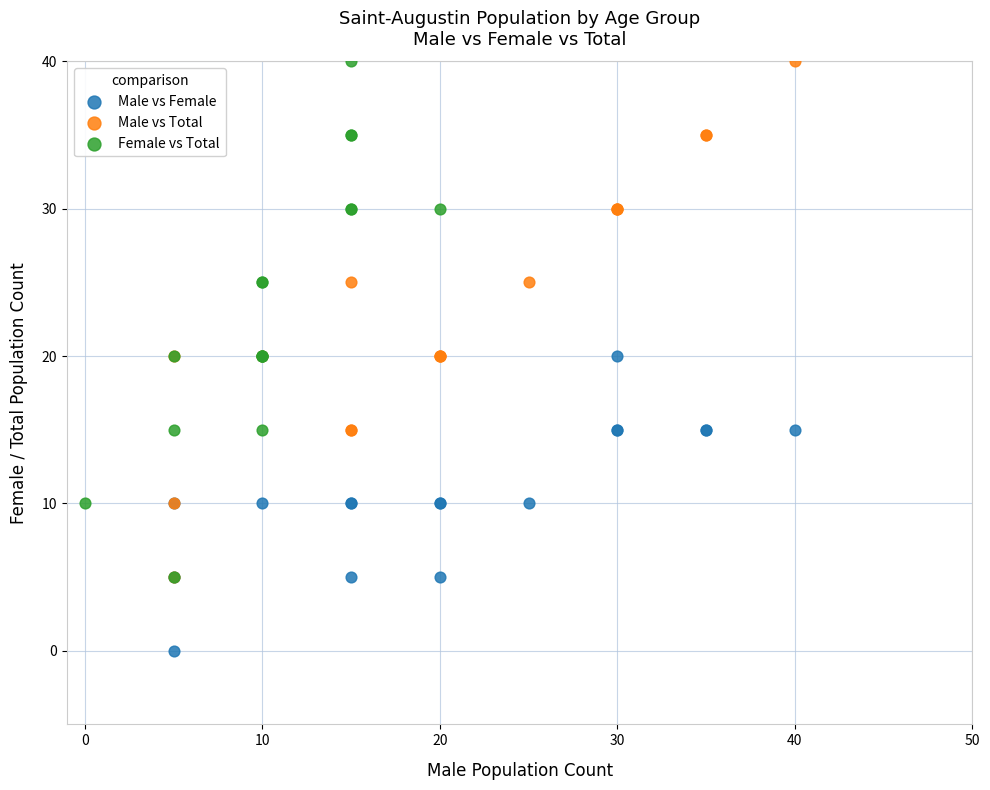

What are all the series names shown in the legend?

Male vs Female, Male vs Total, Female vs Total